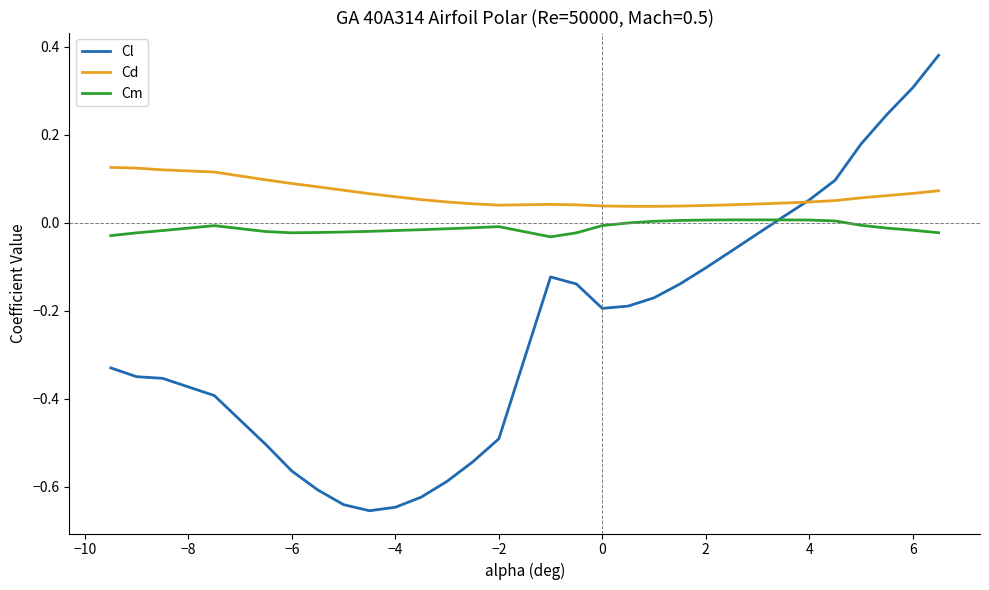

True or false: Cd and Cm intersect in this chart.

False